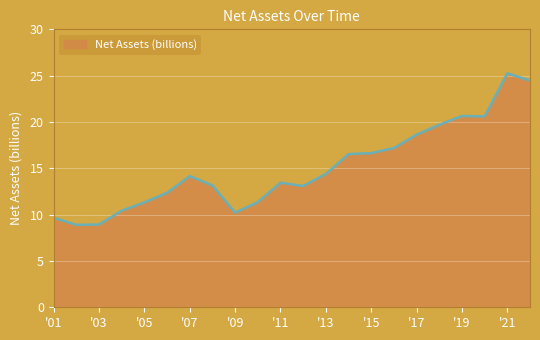

What is the greatest value displayed?

25.3